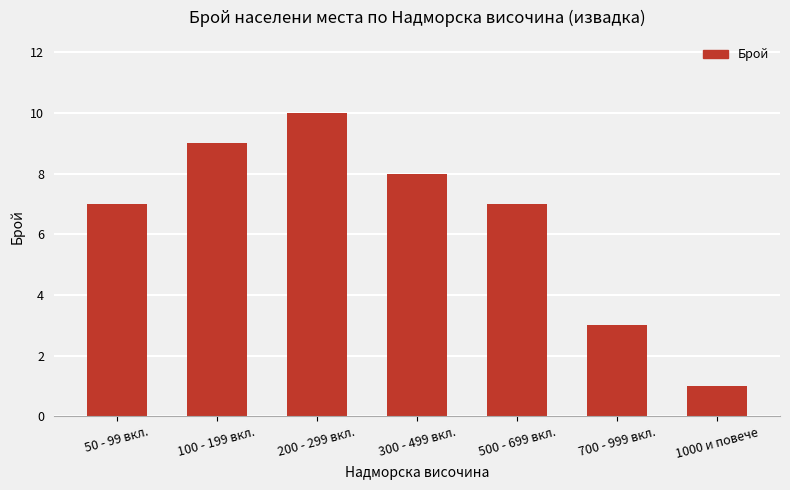

The chart shows a value of 5 at 700 - 999 вкл.. True or false?

False